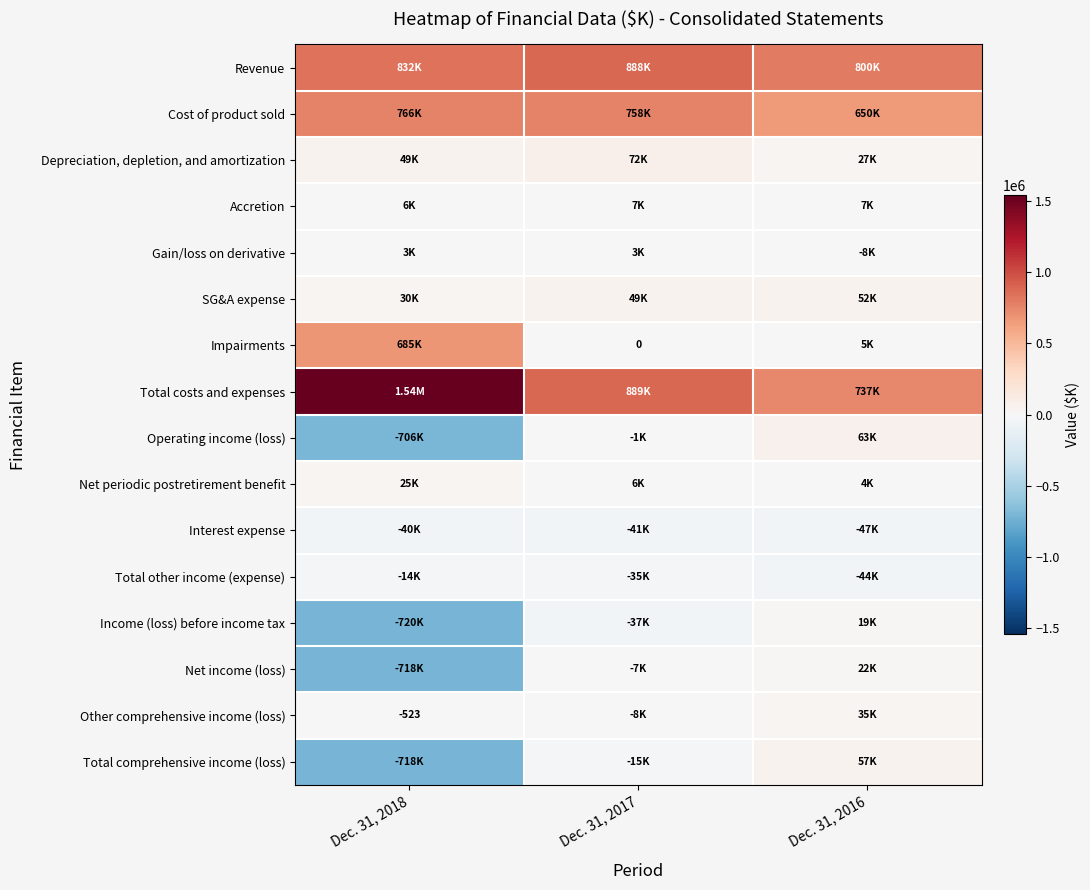

Rank the series at Dec. 31, 2016 from highest to lowest value.

Revenue, Total costs and expenses, Cost of product sold, Operating income (loss), Total comprehensive income (loss), SG&A expense, Other comprehensive income (loss), Depreciation, depletion, and amortization, Net income (loss), Income (loss) before income tax, Accretion, Impairments, Net periodic postretirement benefit, Gain/loss on derivative, Total other income (expense), Interest expense